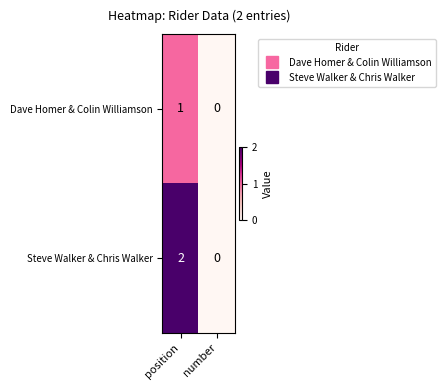

List the series in order of their overall mean, highest first.

Steve Walker & Chris Walker, Dave Homer & Colin Williamson